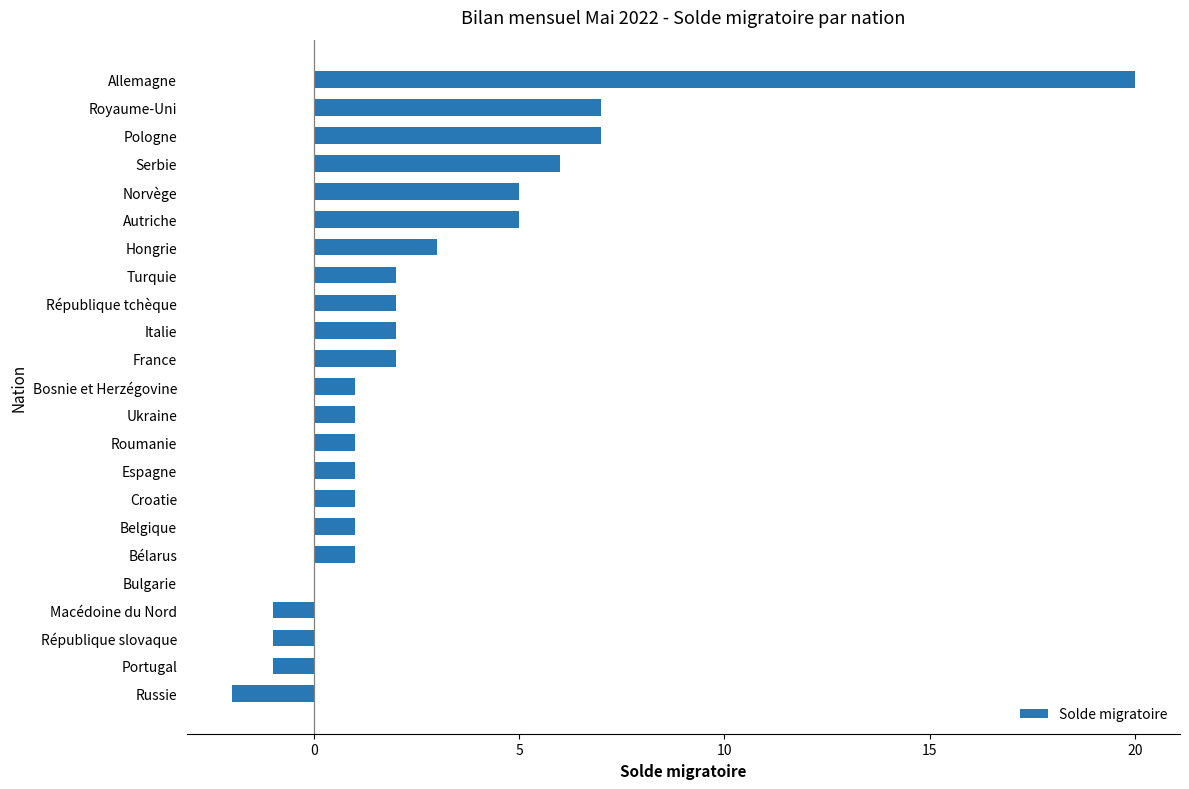

Count the number of data series in this chart.

1